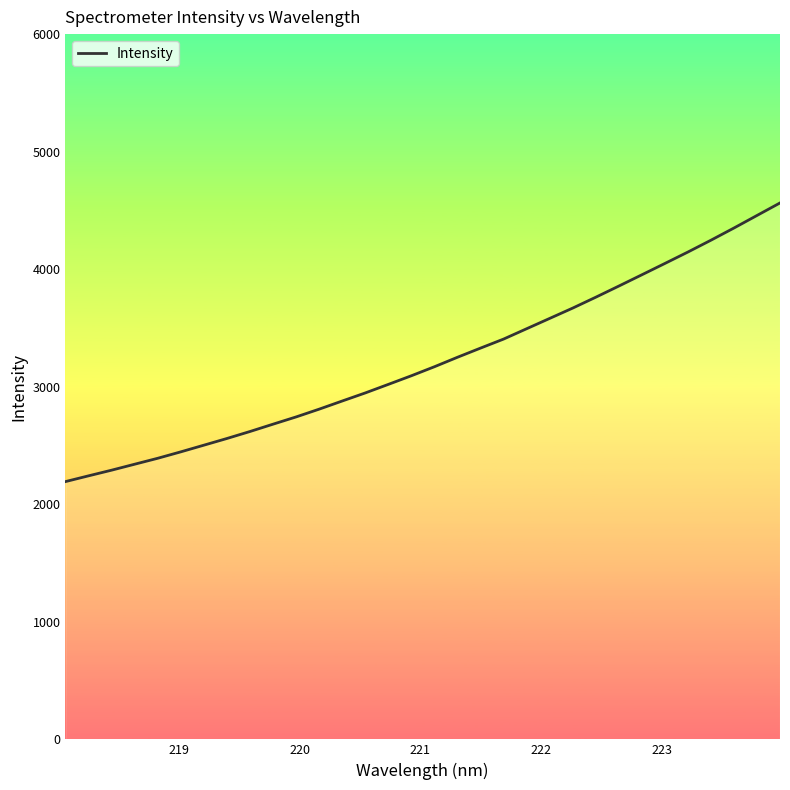

How many lines are shown in the chart?

1